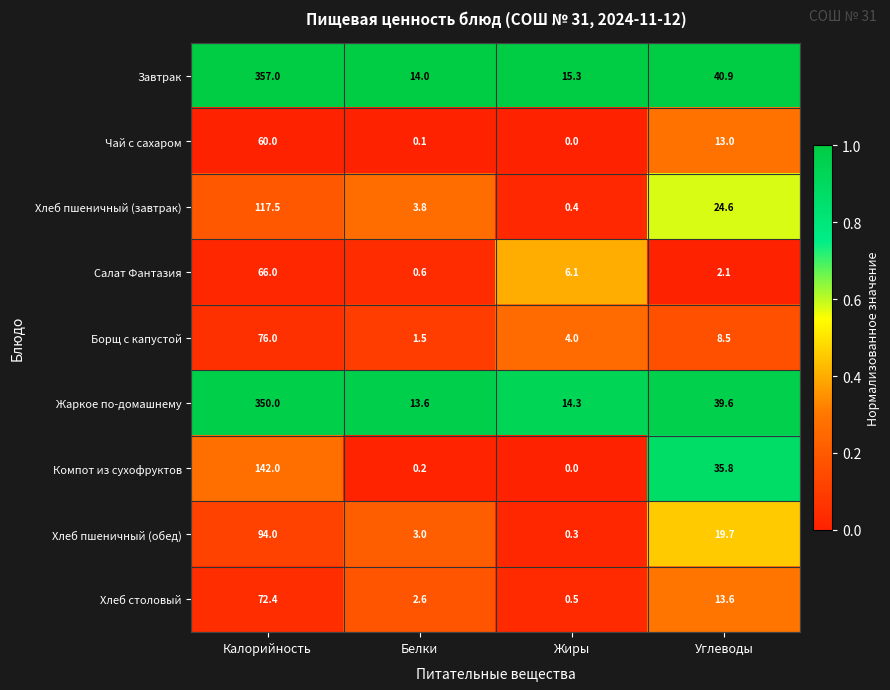

What is the average value of the Хлеб столовый series?

22.3